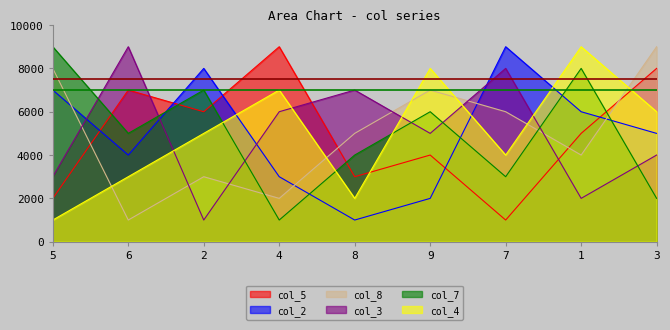

What is the label of the 6th point from the right?

4